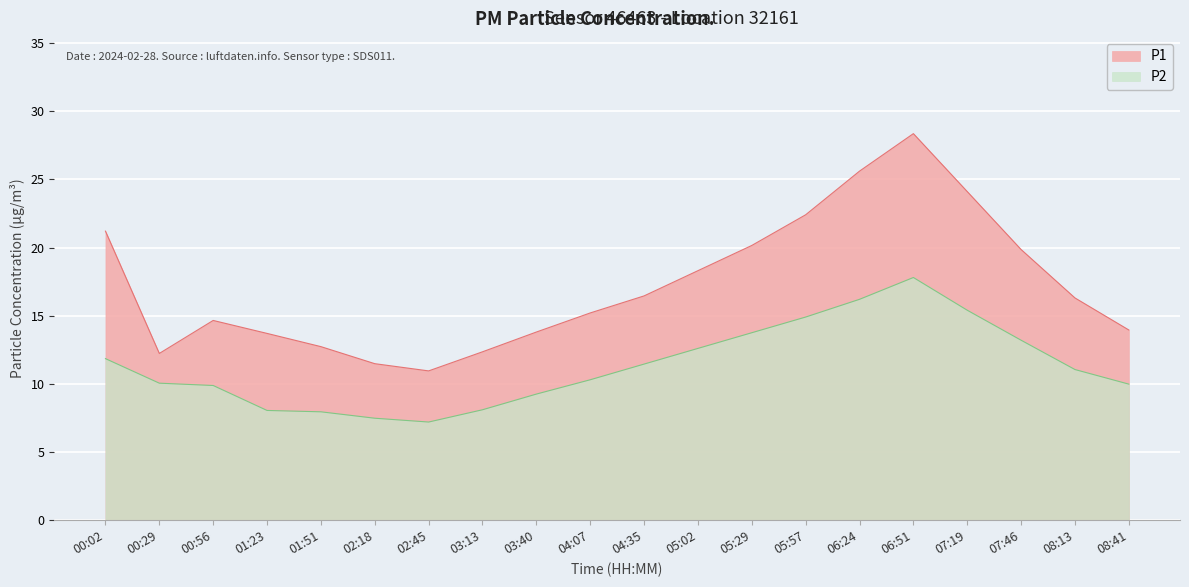

Is the value of P2 at 03:13 greater than the value of P1 at 05:02?

No